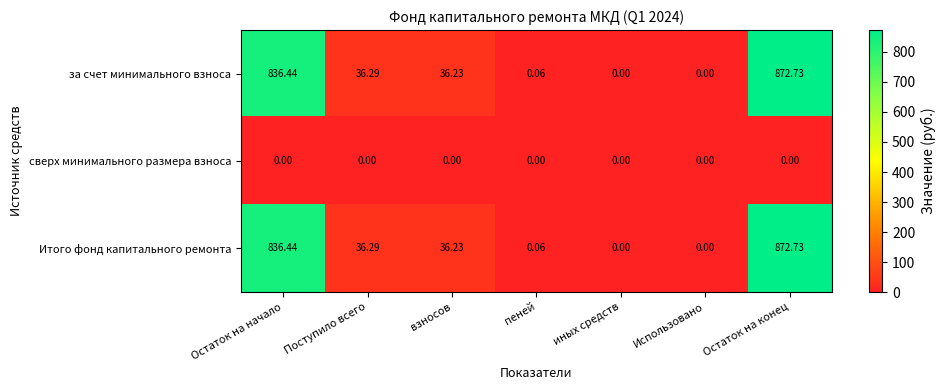

At which category is the sum across all series the highest?

Остаток на конец